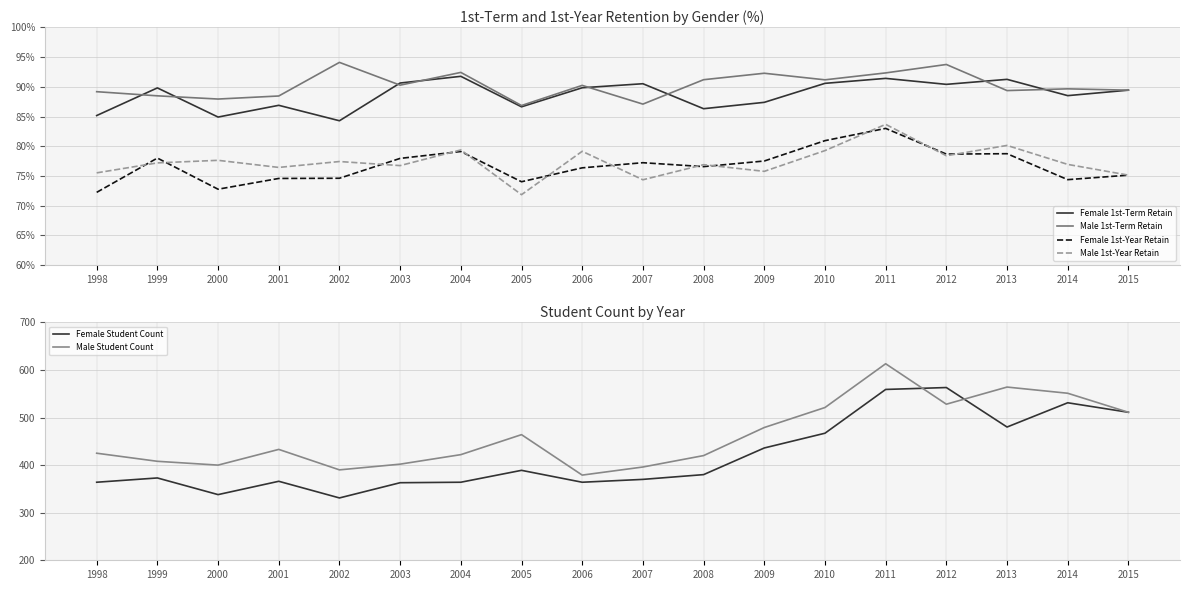

List the series in order of their peak value, lowest first.

Female 1st-Year Retain, Male 1st-Year Retain, Female 1st-Term Retain, Male 1st-Term Retain, Female Student Count, Male Student Count